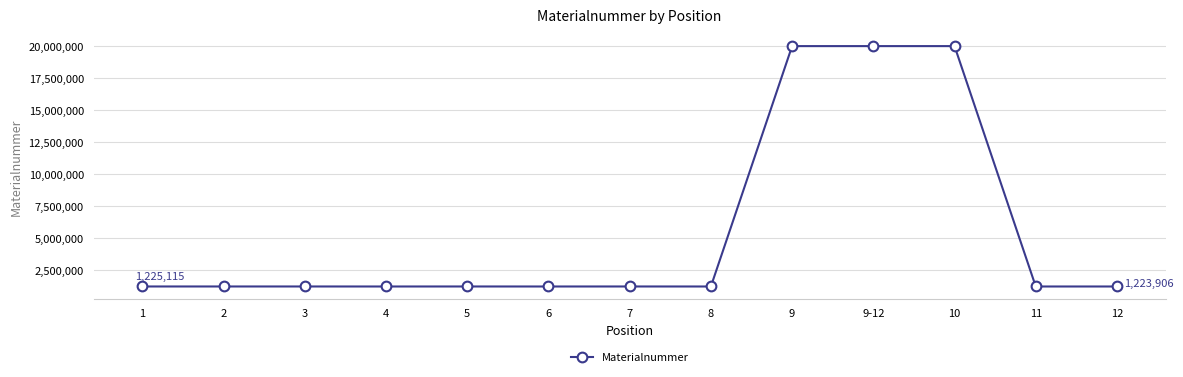

True or false: the data has more than 1 interior local peaks.

True